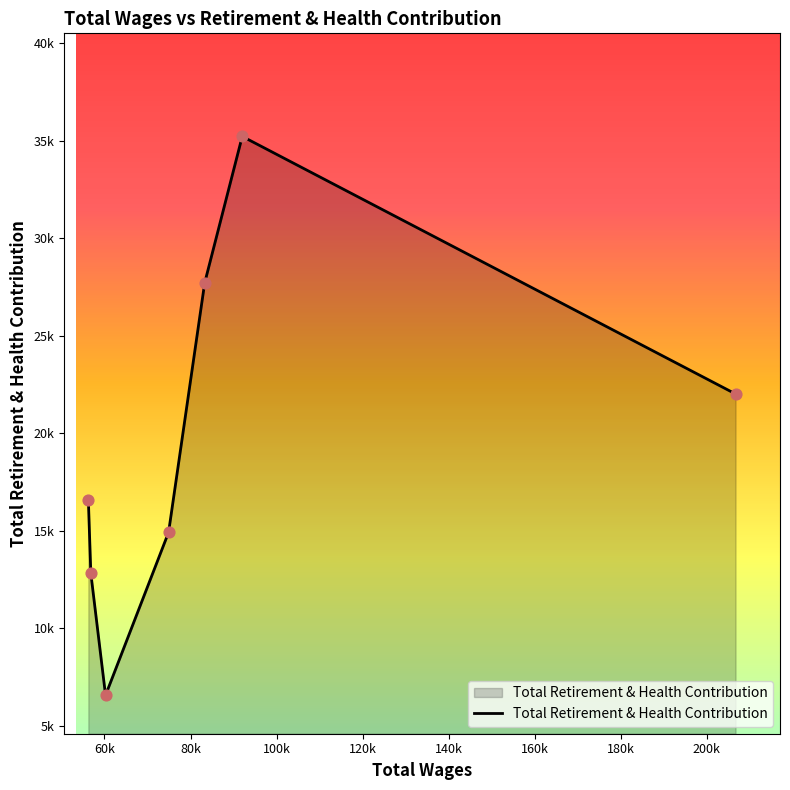

Does the chart have visible grid lines?

No